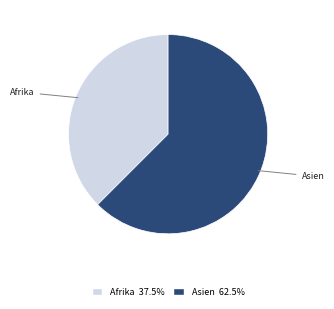

Is there any slice that represents more than half of the pie?

Yes